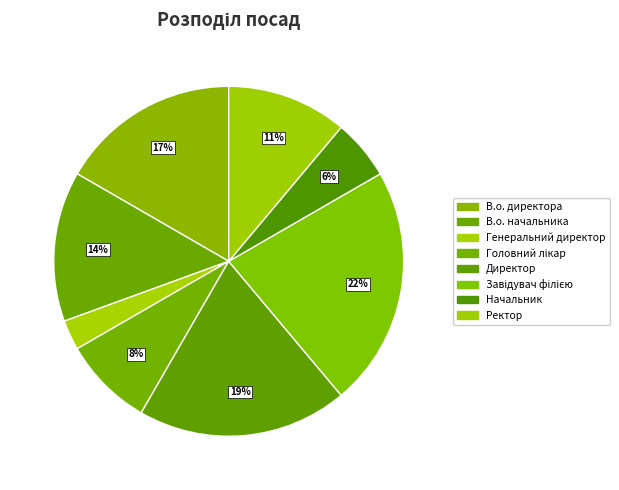

How many segments does this pie chart have?

8